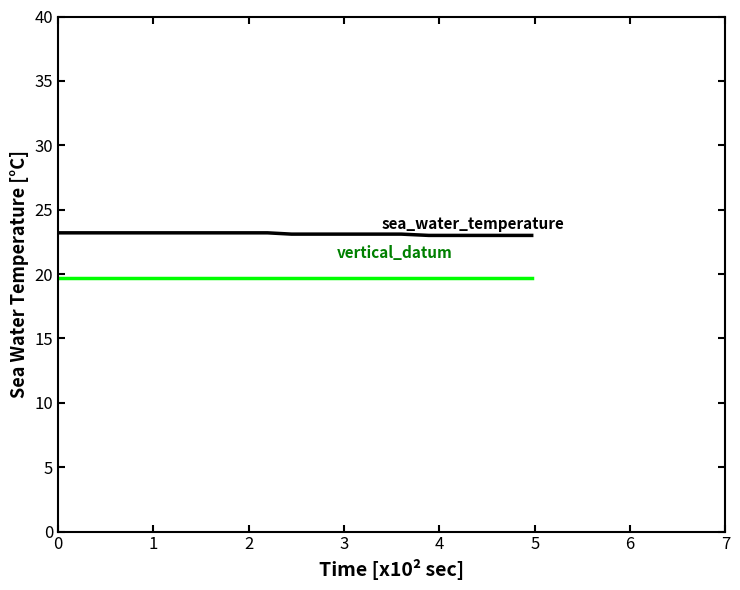

What is the smallest value displayed?

19.7